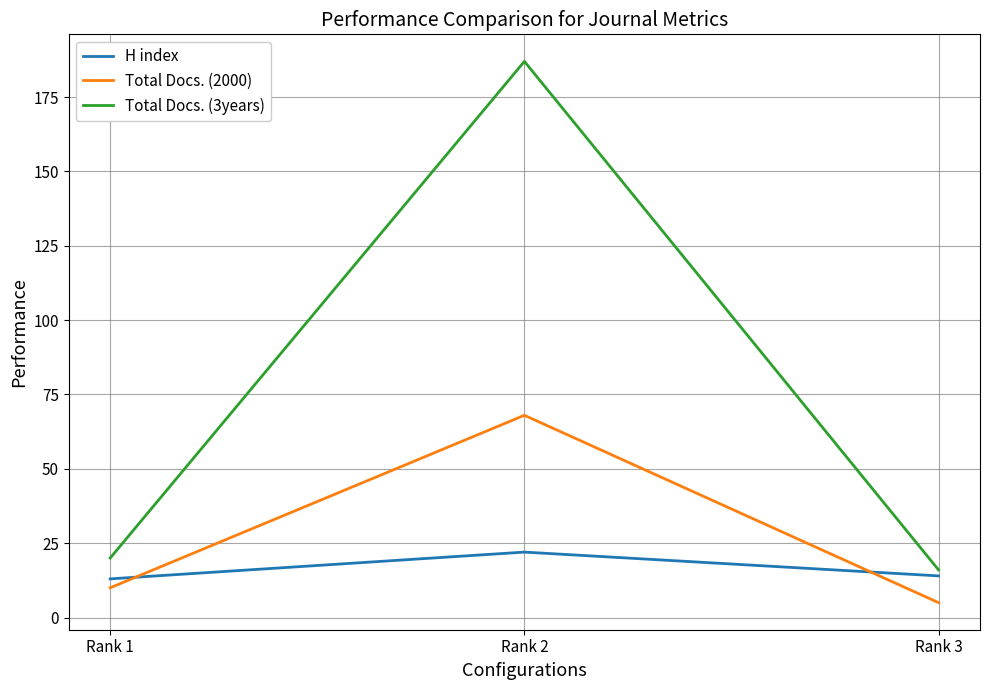

What is the greatest value displayed?

187